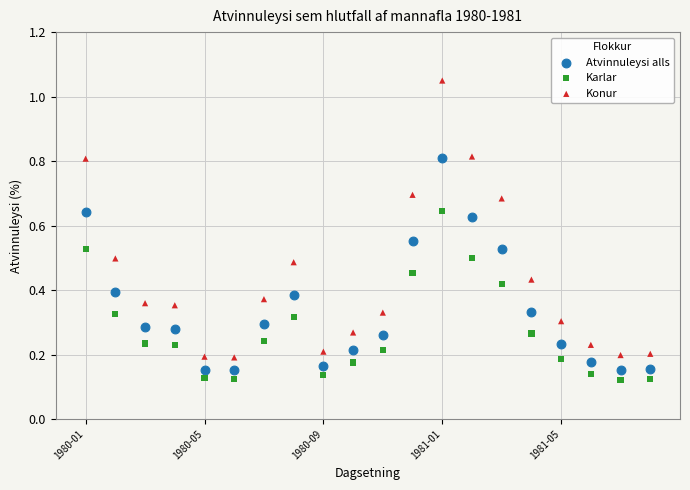

Which series reaches the maximum Y coordinate?

Konur